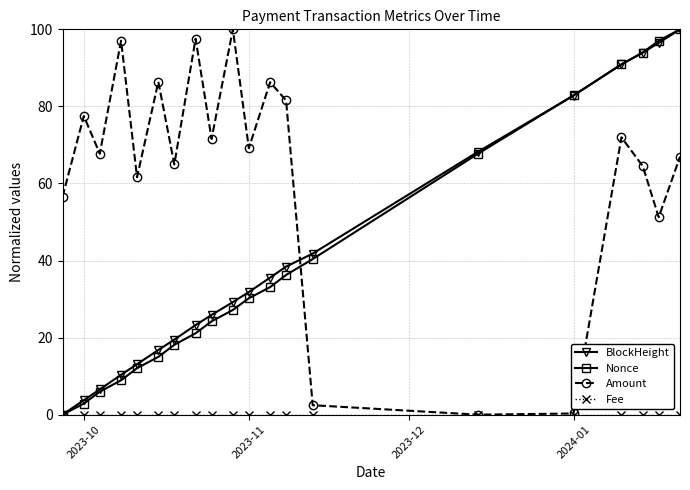

What is the average value of the Amount series?

63.8